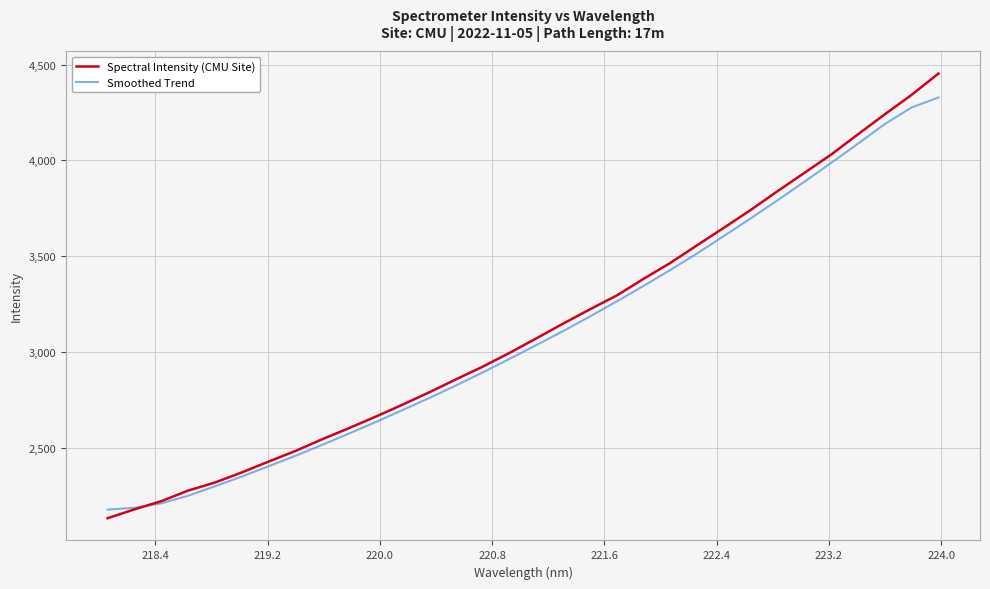

List the series in order of their peak value, lowest first.

Smoothed Trend, Spectral Intensity (CMU Site)